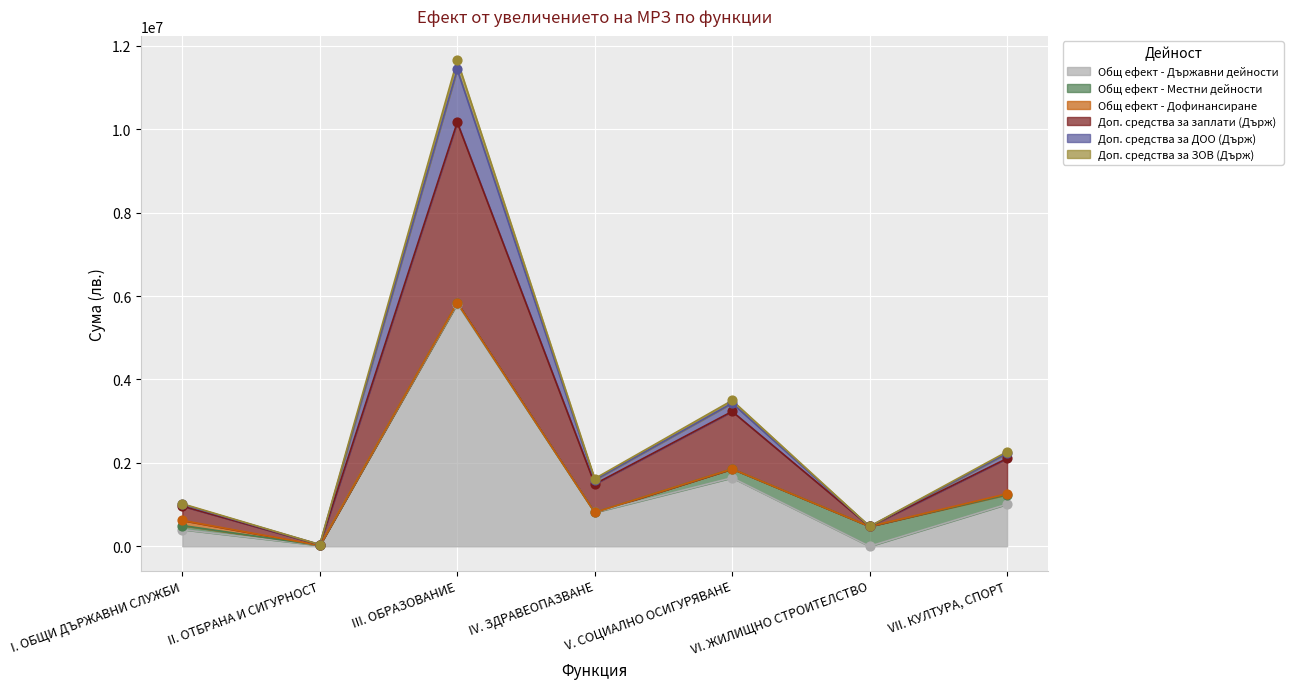

What is the maximum value for Общ ефект - Държавни дейности?

5814522